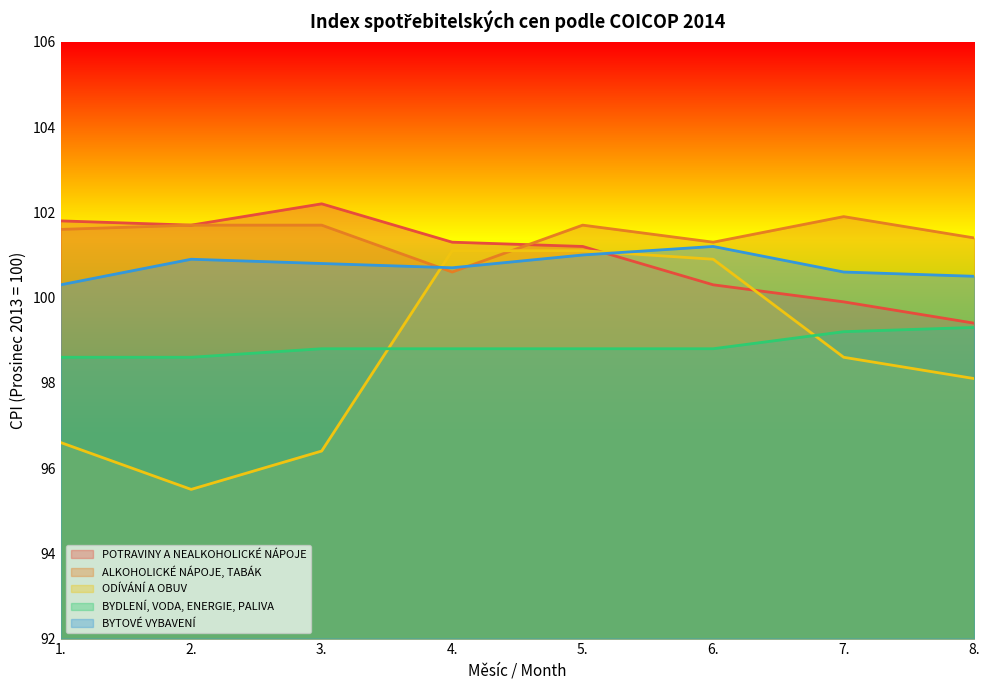

True or false: BYTOVÉ VYBAVENÍ has more than 0 points higher than both neighbors.

True